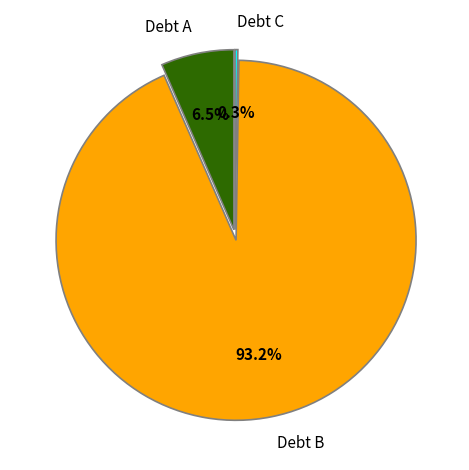

Which slice is the largest?

Debt B